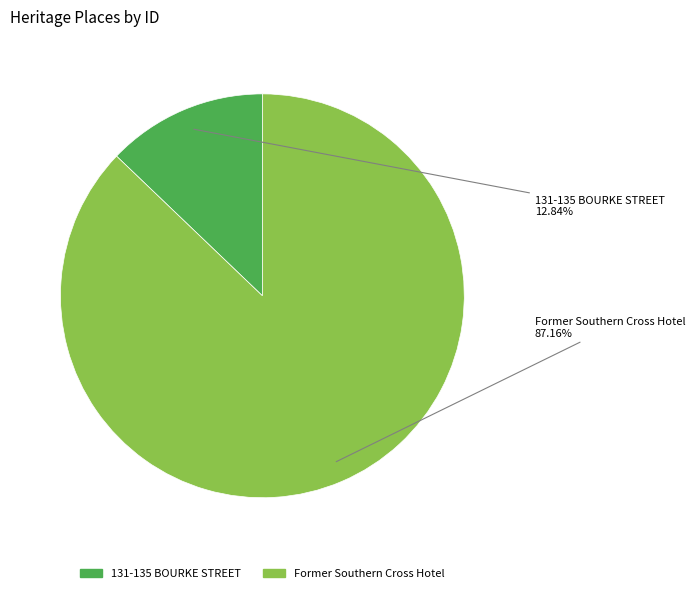

To the nearest percent, what percentage of the pie is Former Southern Cross Hotel?

87%